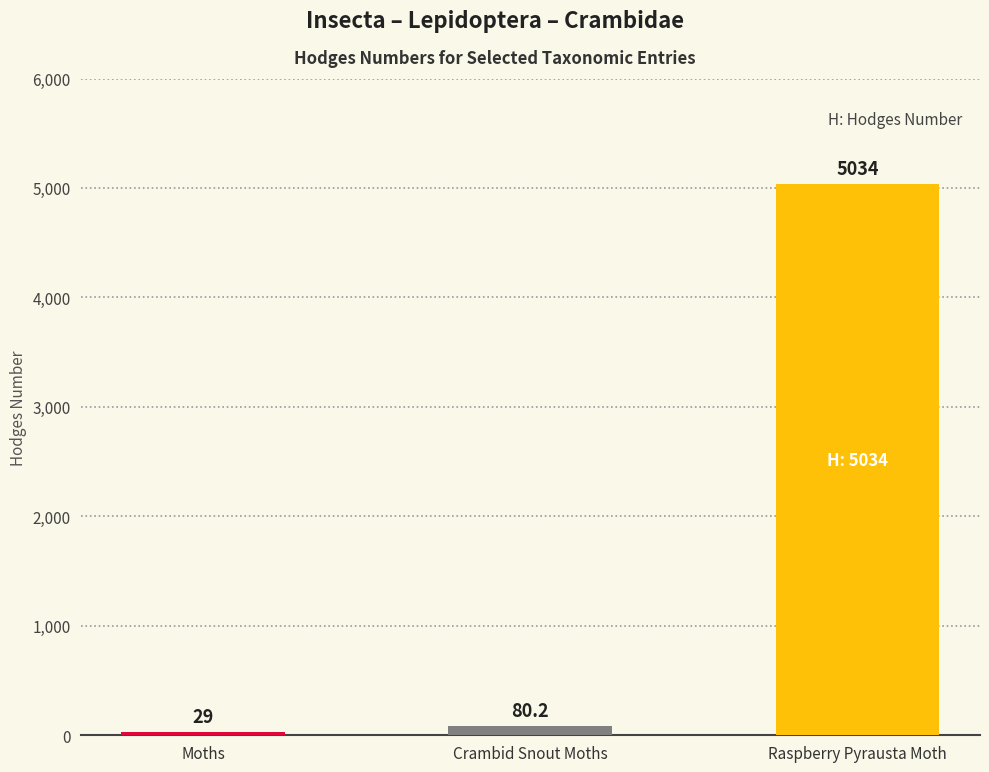

List the labels in order of value, largest first.

Raspberry Pyrausta Moth, Crambid Snout Moths, Moths